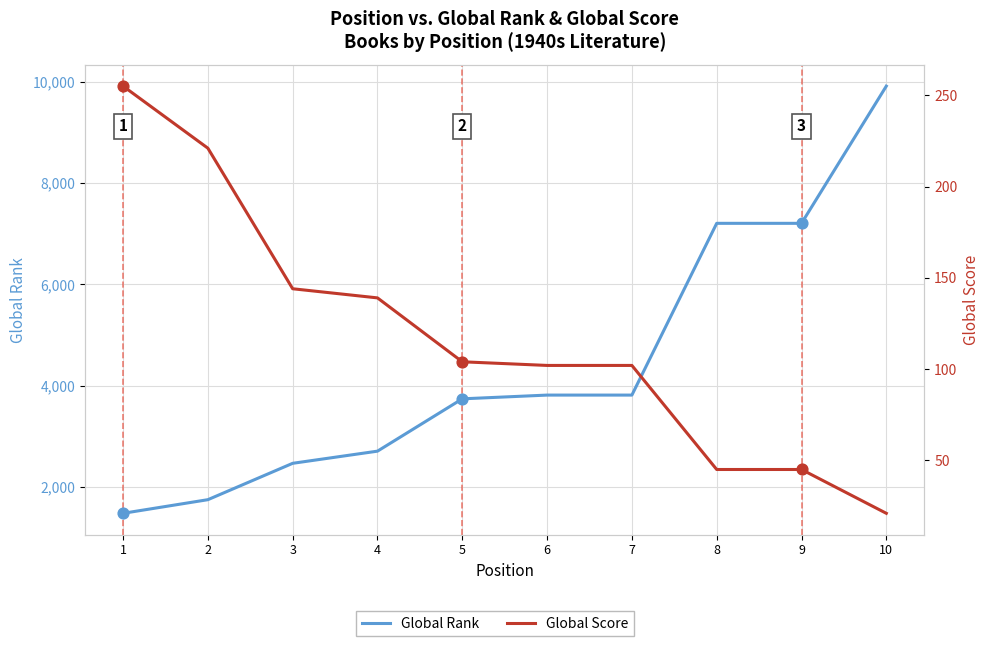

At how many categories does at least one series exceed 3822?

3